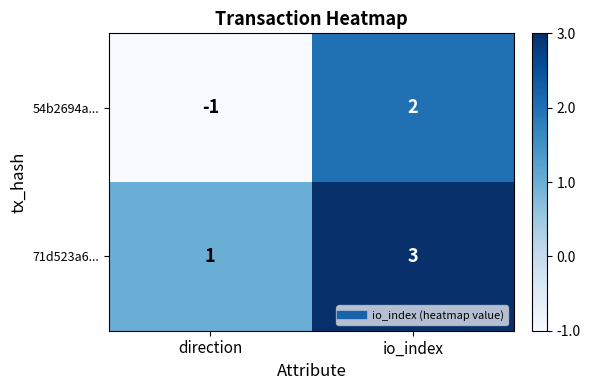

What is the maximum value shown in the chart?

3